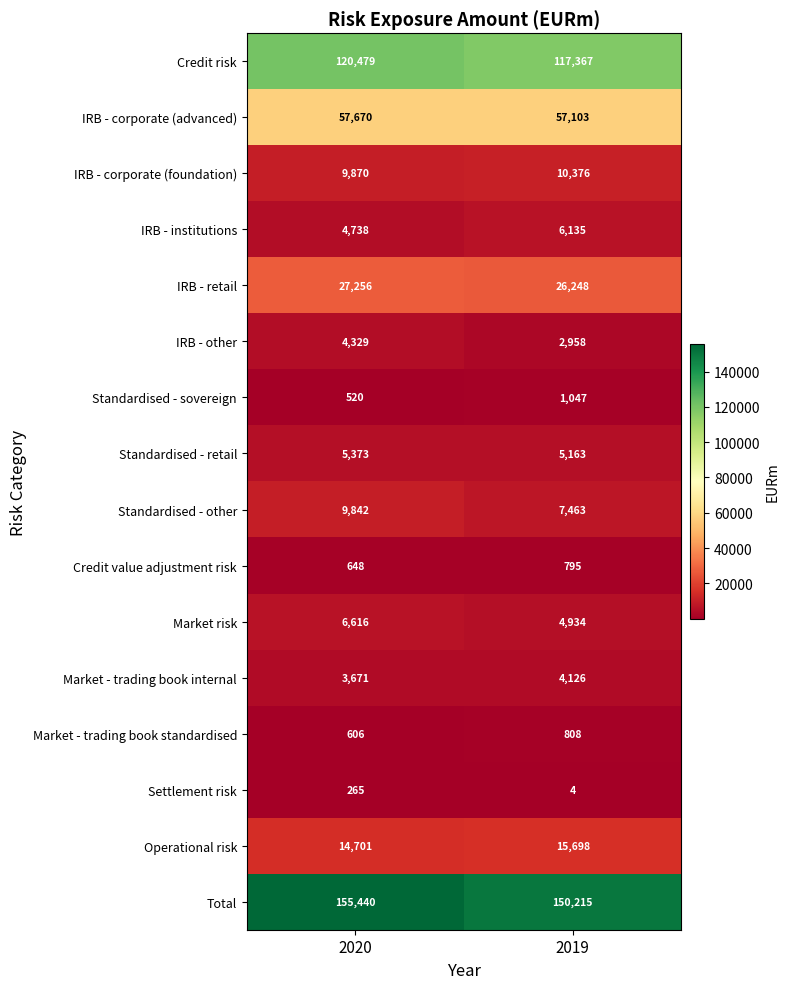

What is the difference between the highest and lowest values at 2020?

155175